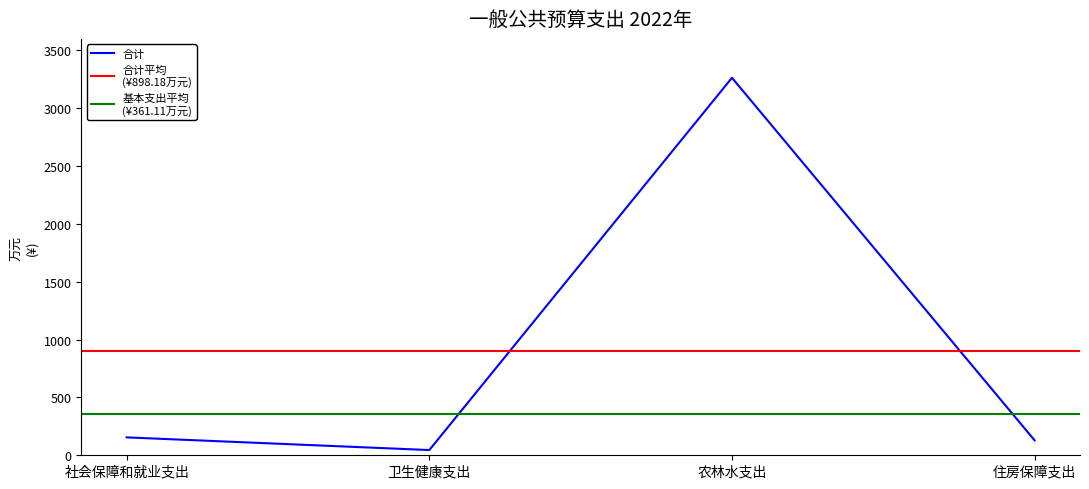

Does the chart have visible grid lines?

No